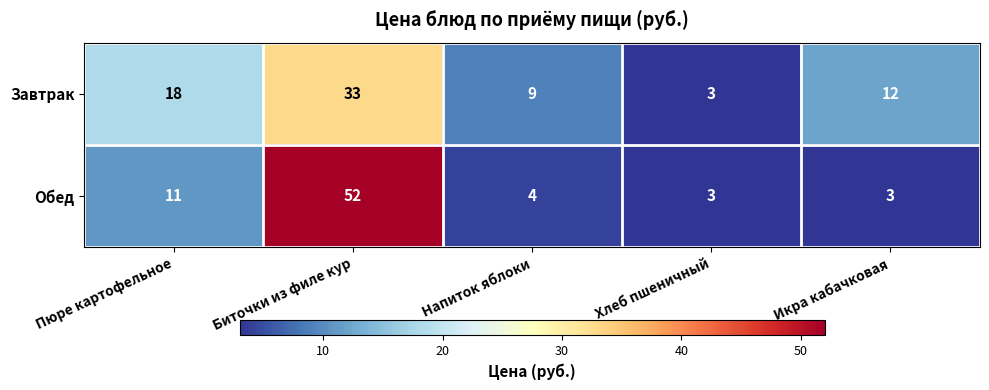

Which series changed the most between Пюре картофельное and Хлеб пшеничный?

Завтрак